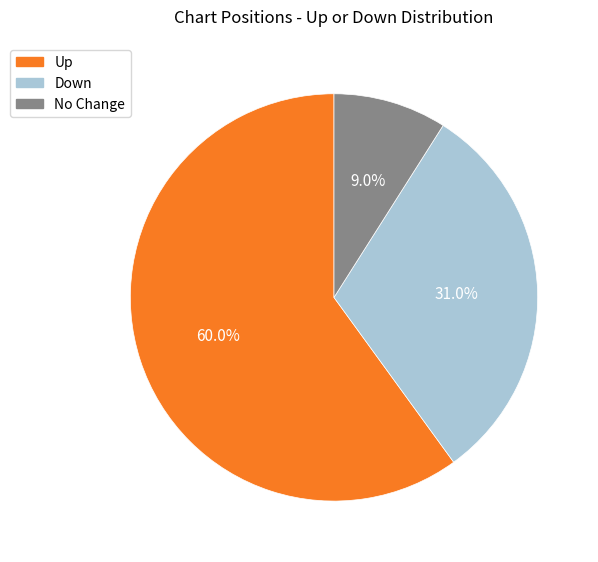

Is there a majority slice in this chart?

Yes